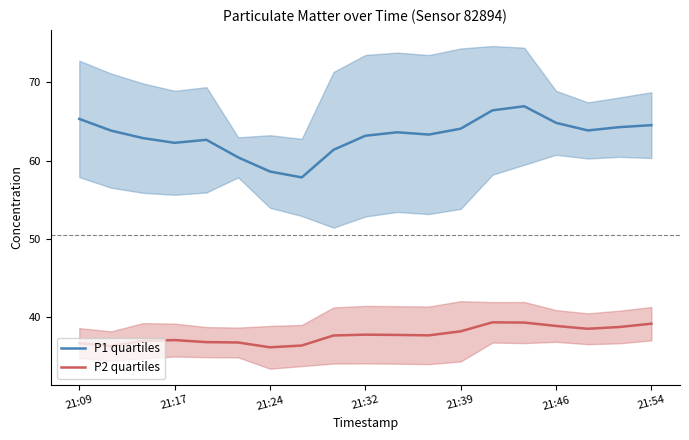

At which category is the sum across all series the highest?

14